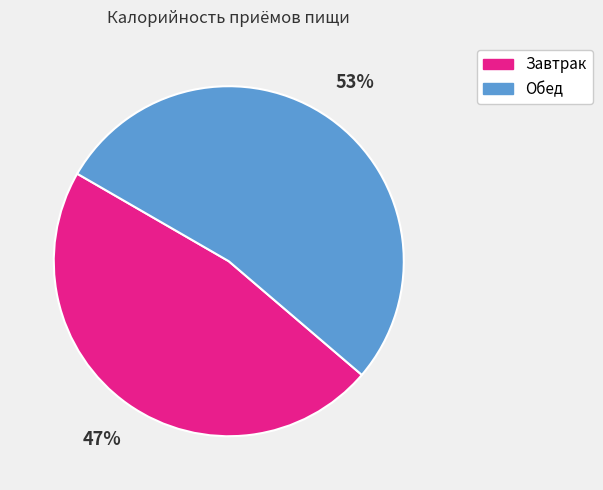

Between Завтрак and Обед, which is larger?

Обед